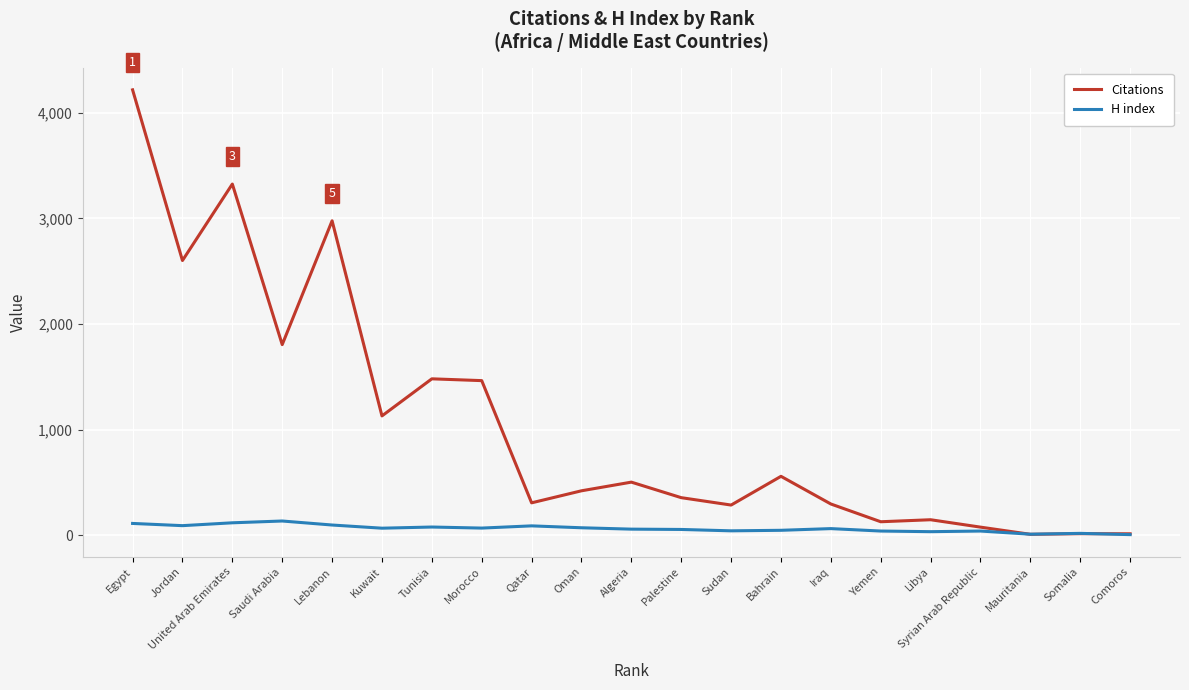

What is the sum of all Citations values?

22117